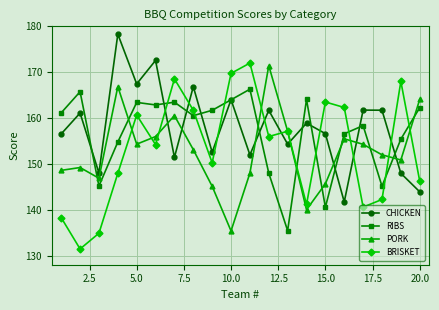

True or false: RIBS has more than 2 points higher than both neighbors.

True